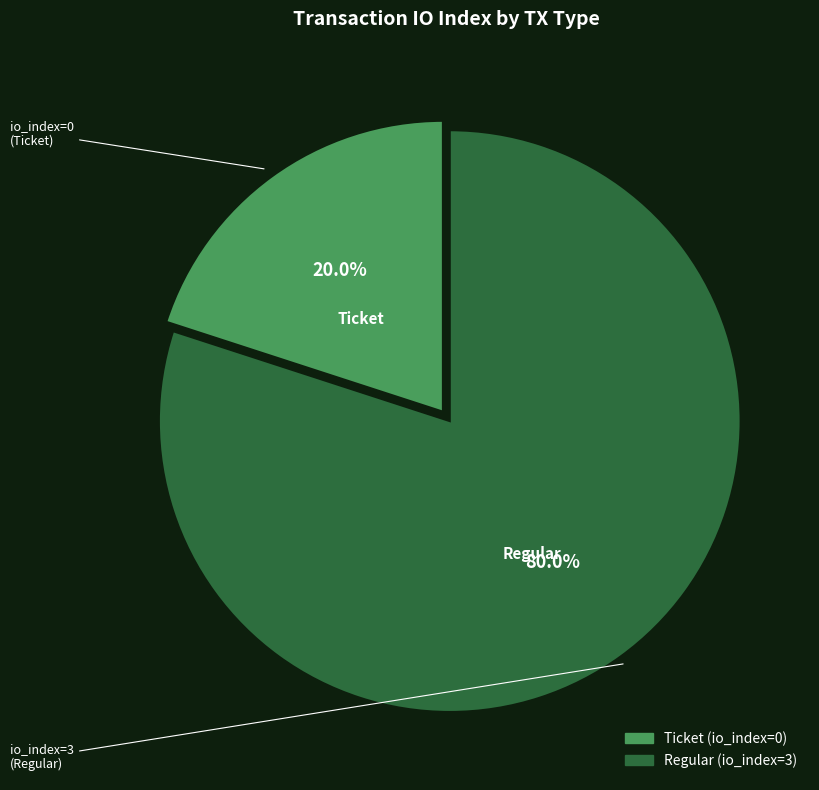

How many slices are in this pie chart?

2